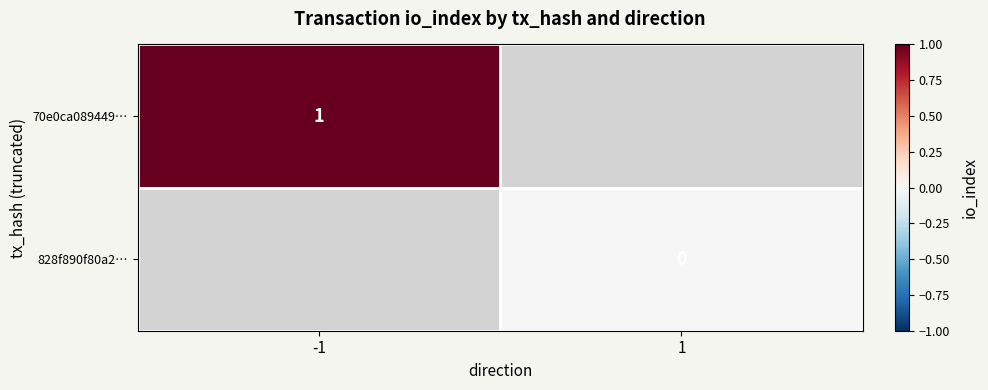

Is the value of 70e0ca089449… at -1 greater than the value of 828f890f80a2… at 1?

Yes